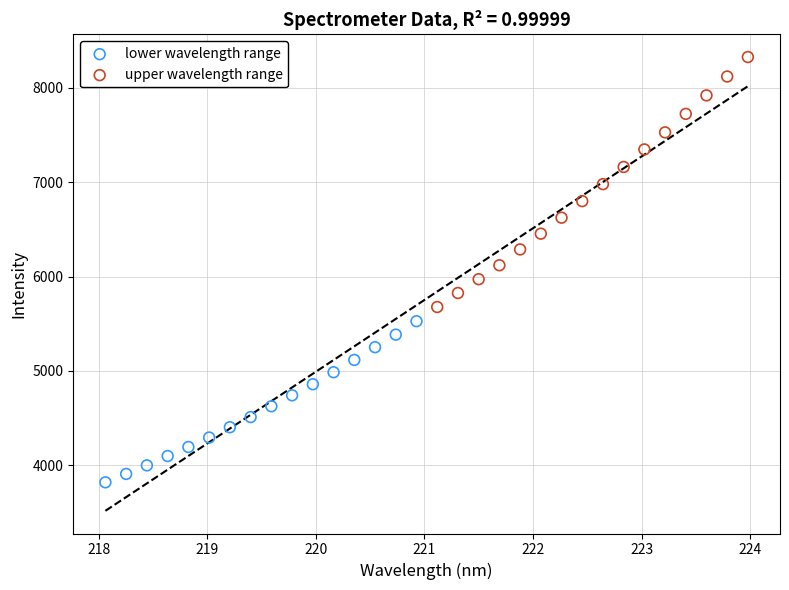

Which series has the largest Y range (max minus min)?

upper wavelength range